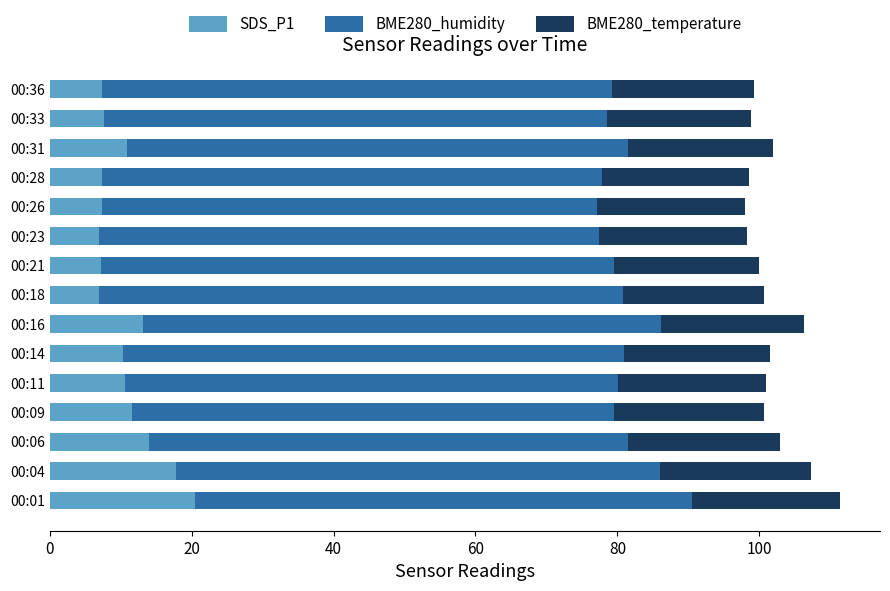

What is the difference between the SDS_P1 values at 00:14 and 00:36?

2.9